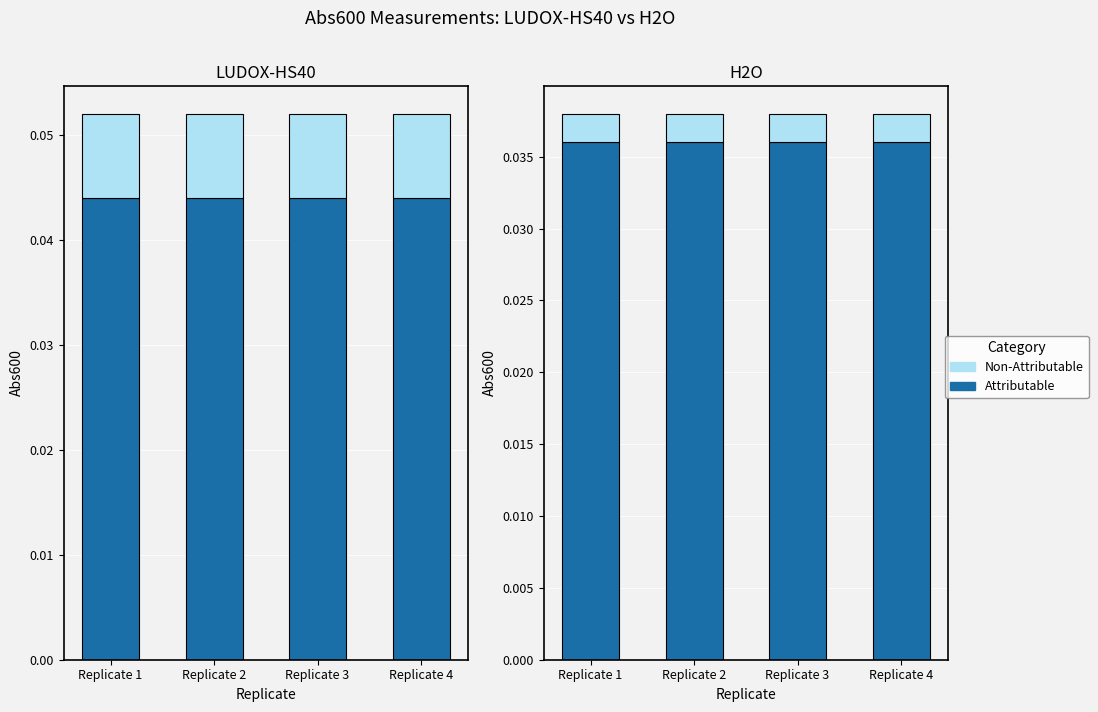

Which category has the highest value across all series?

Replicate 1